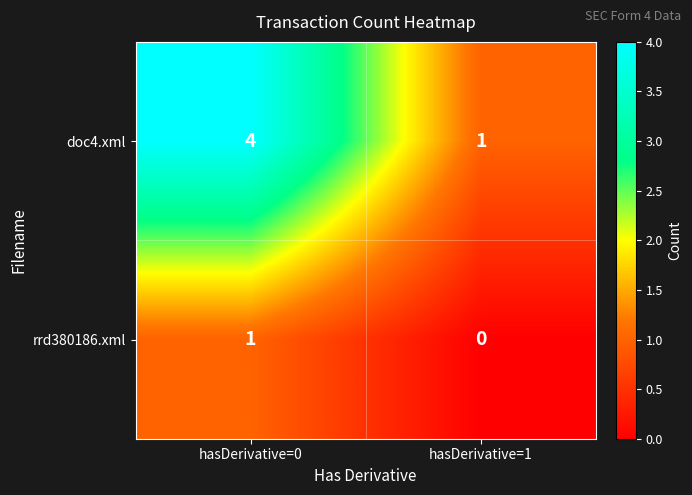

At which category is the sum across all series the highest?

hasDerivative=0